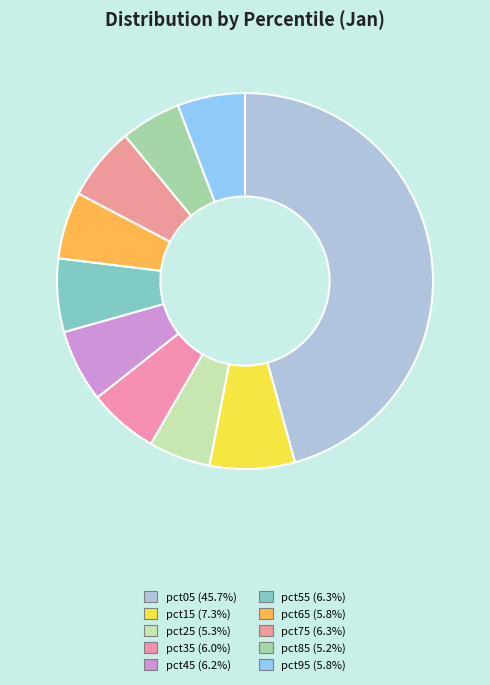

Rank the categories by value from highest to lowest.

pct05, pct15, pct75, pct55, pct45, pct35, pct95, pct65, pct25, pct85